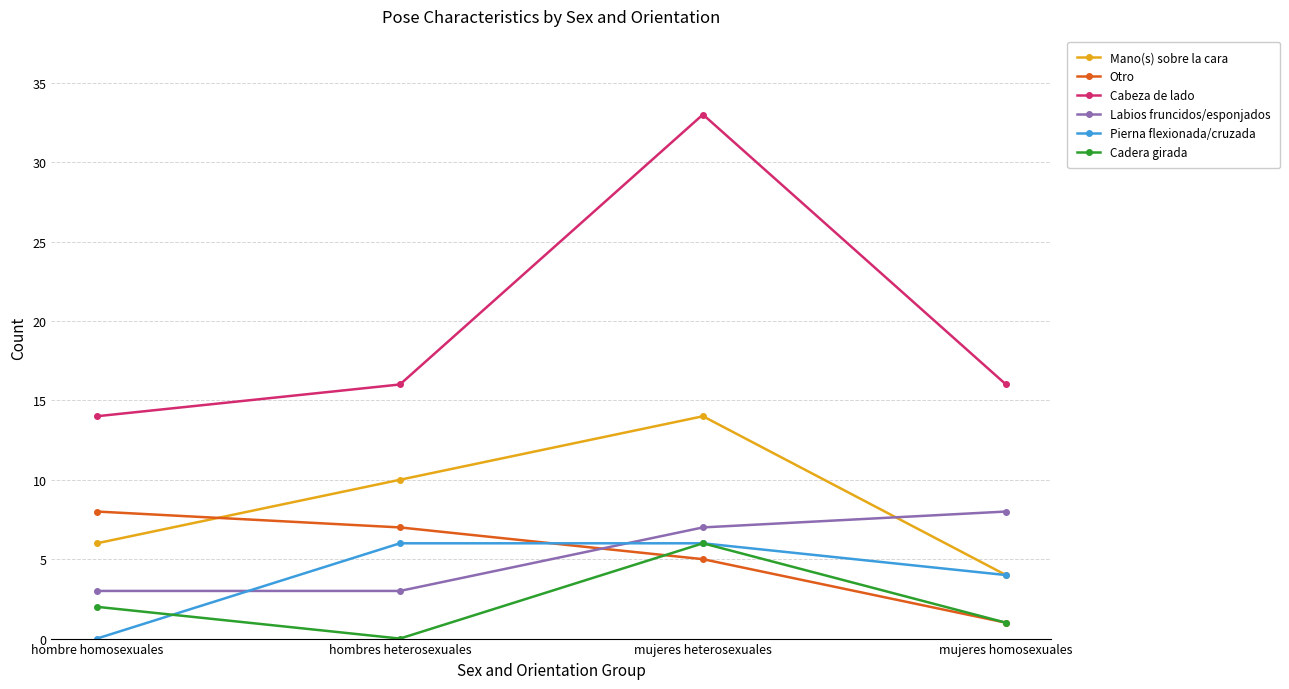

Is it true that Labios fruncidos/esponjados equals 8 at mujeres homosexuales?

True